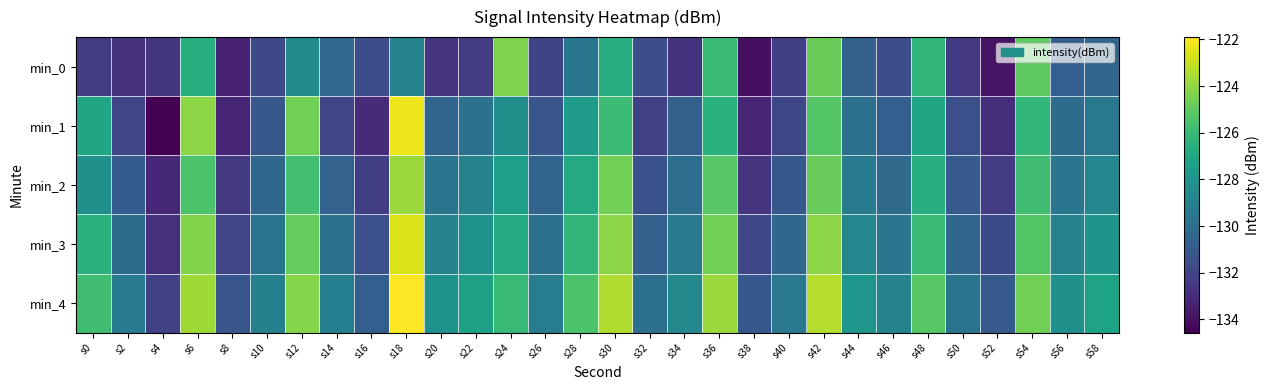

How many categories are shown in the chart?

30